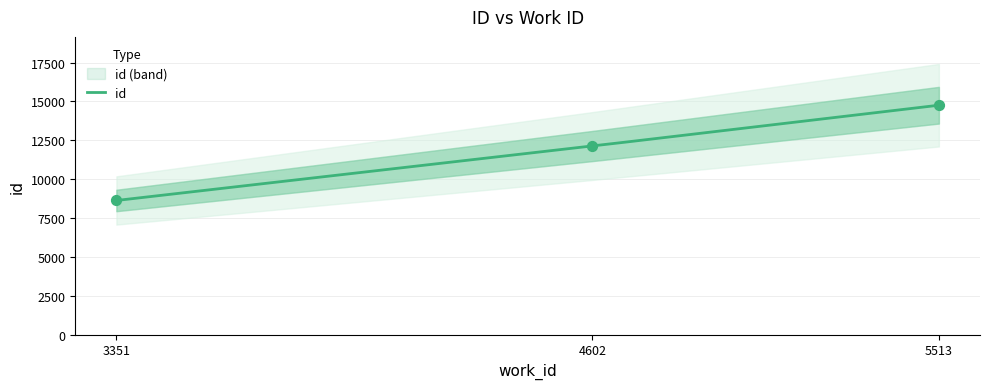

Approximately how many times larger is the value at 4602 compared to 3351?

1.4